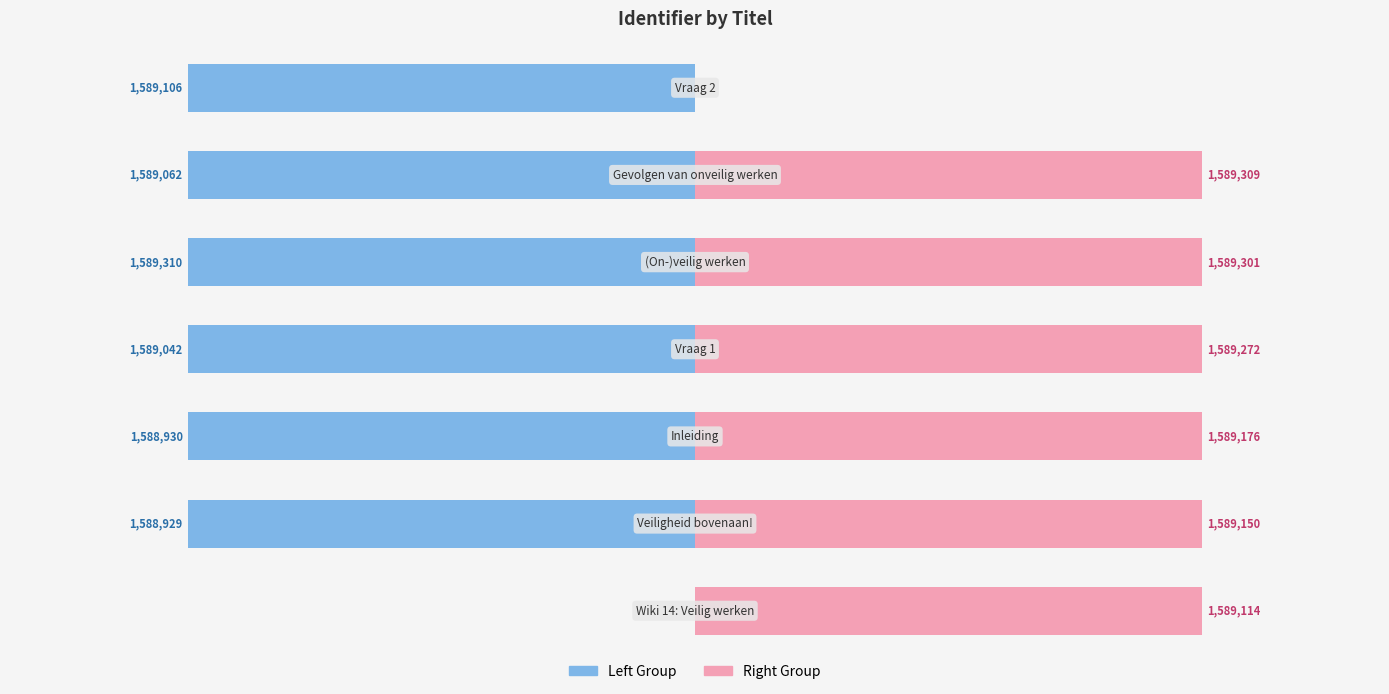

Which series has the largest total across all categories?

Right Group